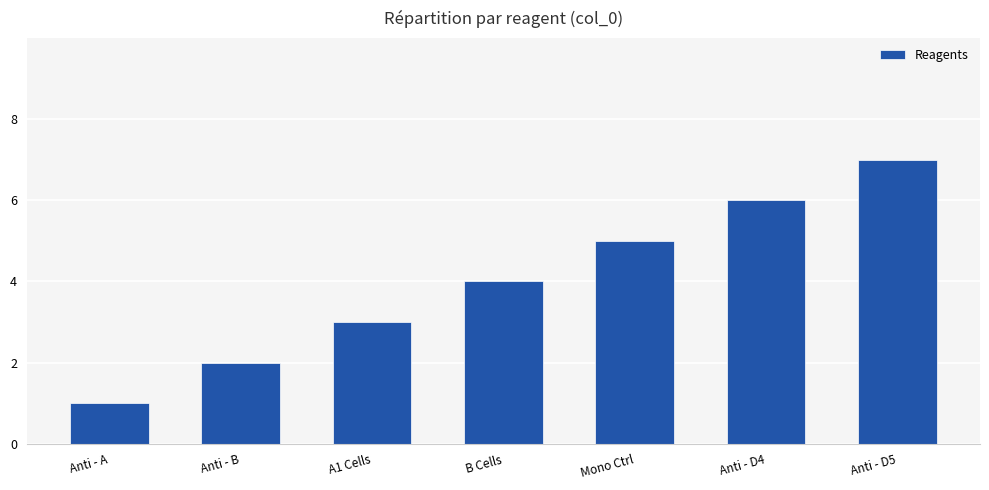

Which label corresponds to the smallest value in the chart?

Anti - A